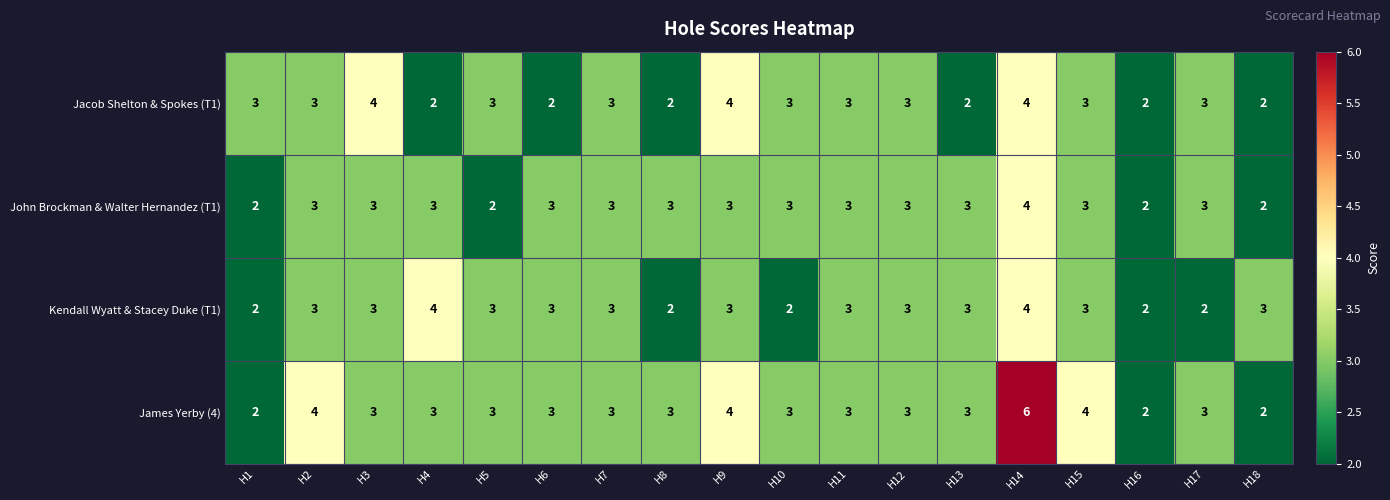

How many Kendall Wyatt & Stacey Duke (T1) values are between 2 and 3?

16